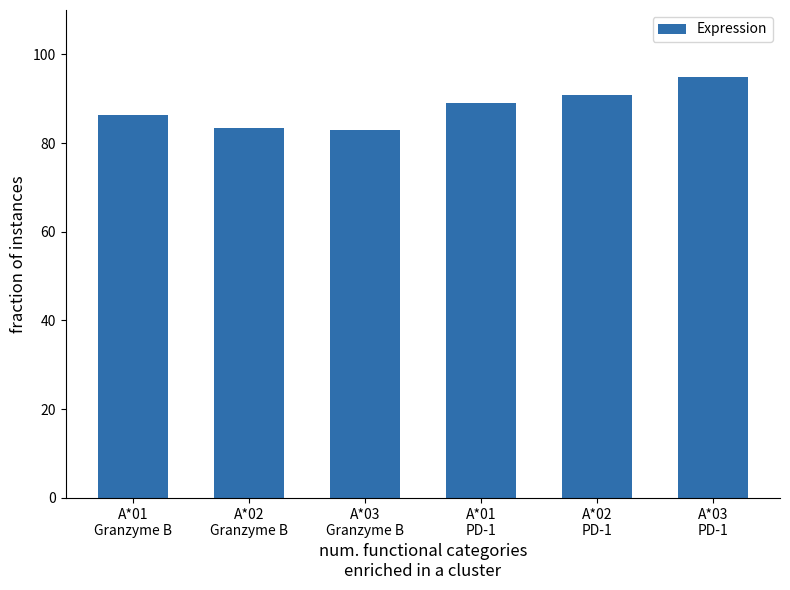

What is the difference between the maximum and minimum values?

12.0